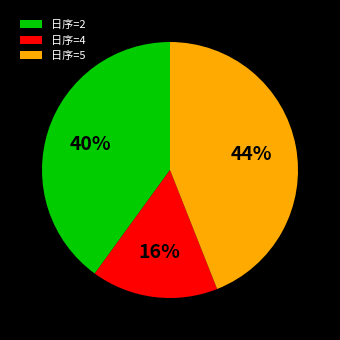

How many segments does this pie chart have?

3